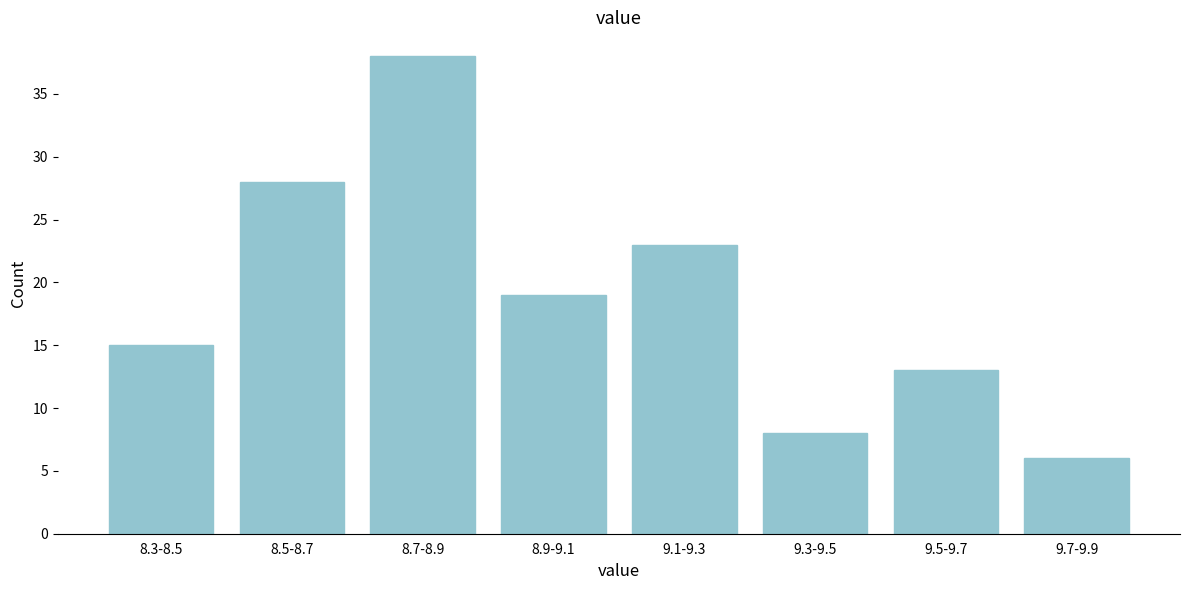

Reading left to right, list all the values displayed in this chart.

15	28	38	19	23	8	13	6